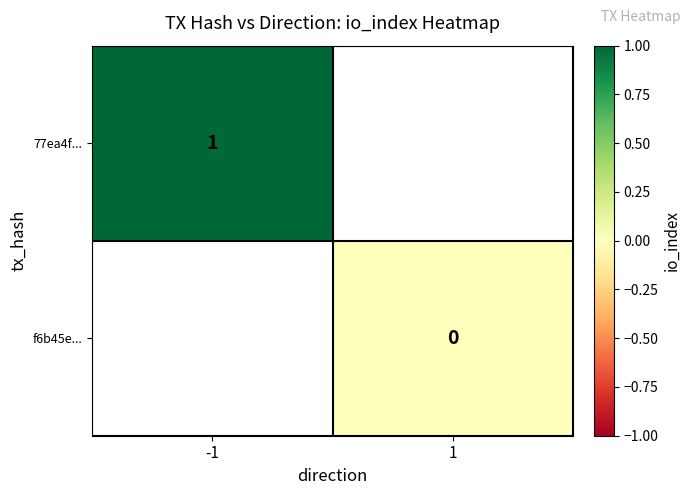

True or false: 77ea4f... has a value of 2 at -1.

False